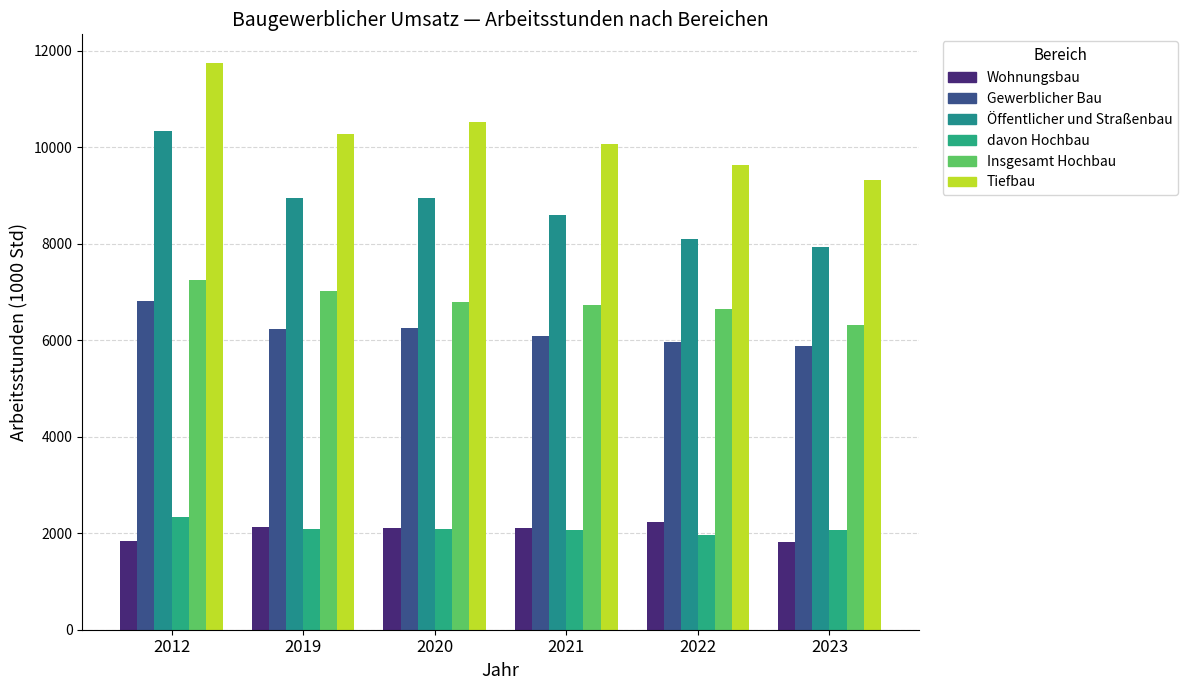

At how many categories does at least one series exceed 9029?

6